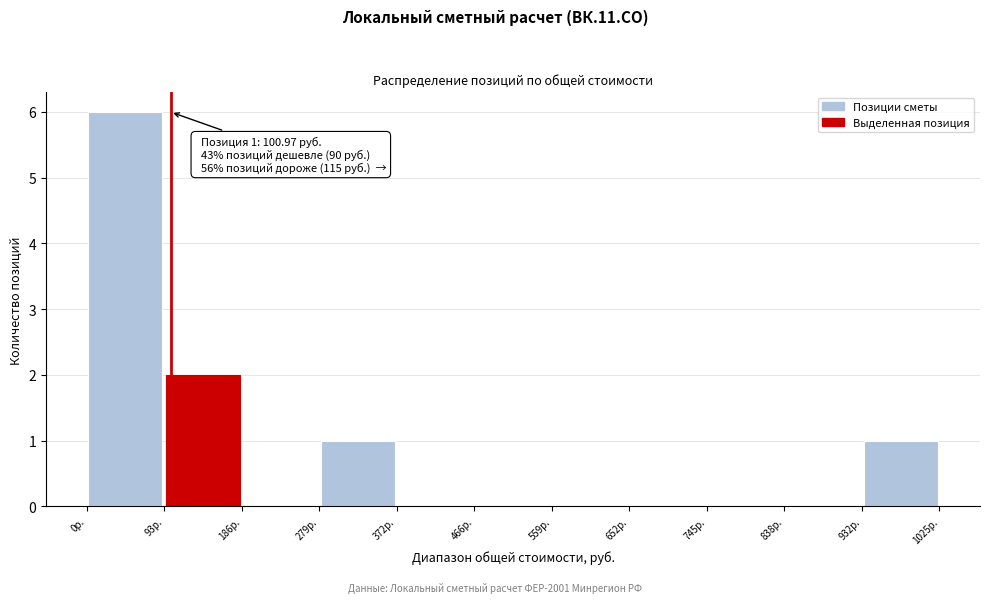

Which range on the x-axis has the tallest bar?

0 to 90